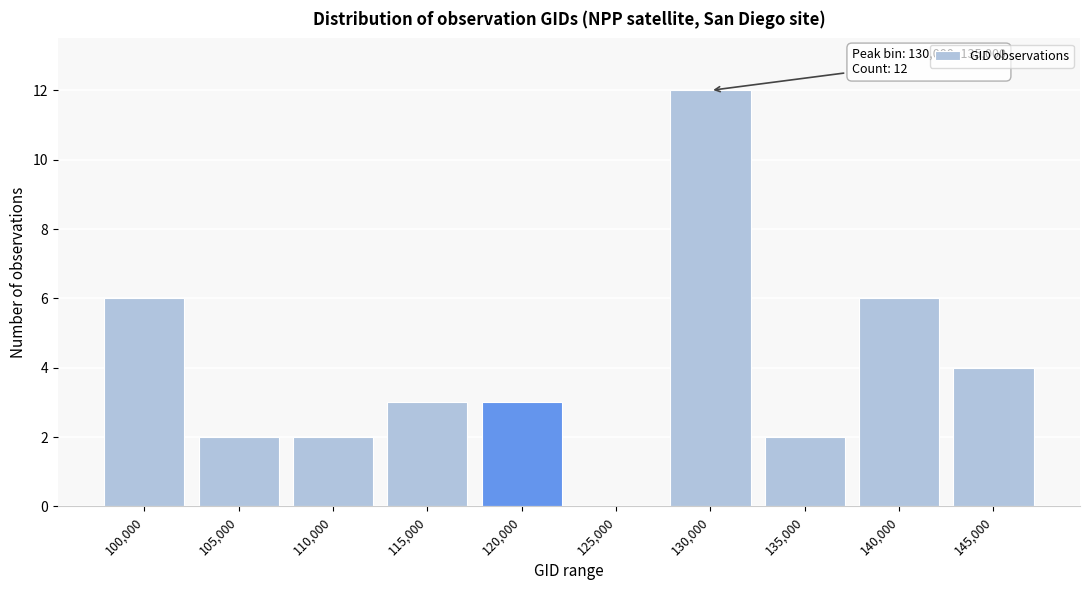

Reading right to left, what are all the values shown in this chart?

145,000=4	140,000=6	135,000=2	130,000=12	125,000=0	120,000=3	115,000=3	110,000=2	105,000=2	100,000=6